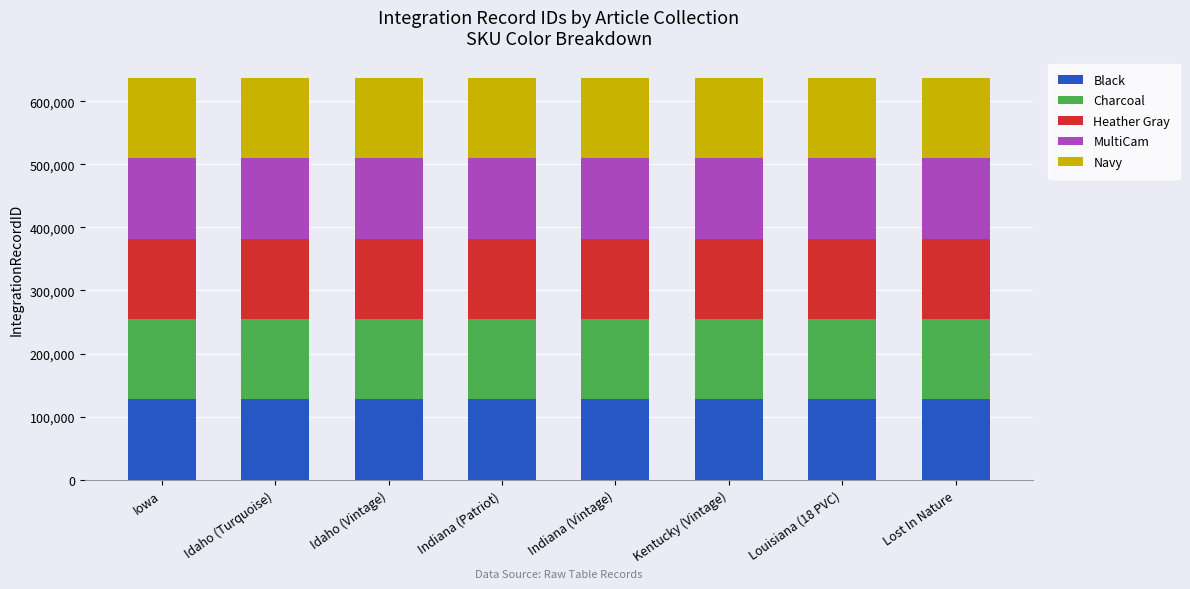

The Black series shows 52440 at Iowa. True or false?

False